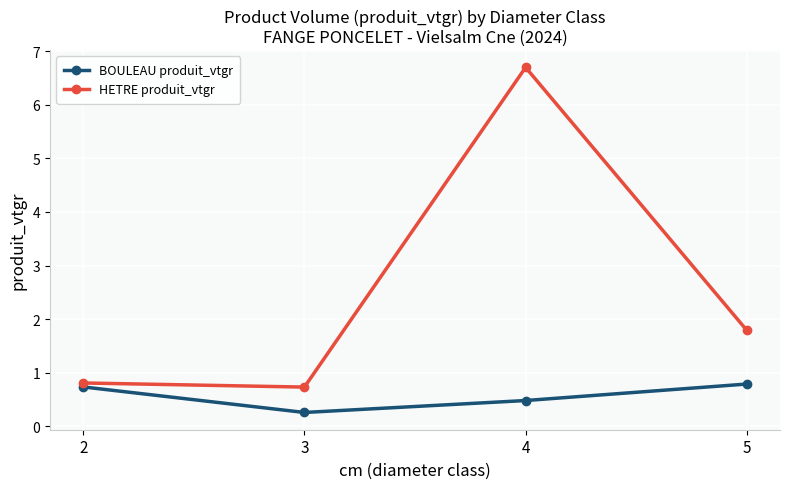

Reading left to right, transcribe all the data shown in this chart.

BOULEAU produit_vtgr: 0.7	0.3	0.5	0.8
HETRE produit_vtgr: 0.8	0.7	6.7	1.8